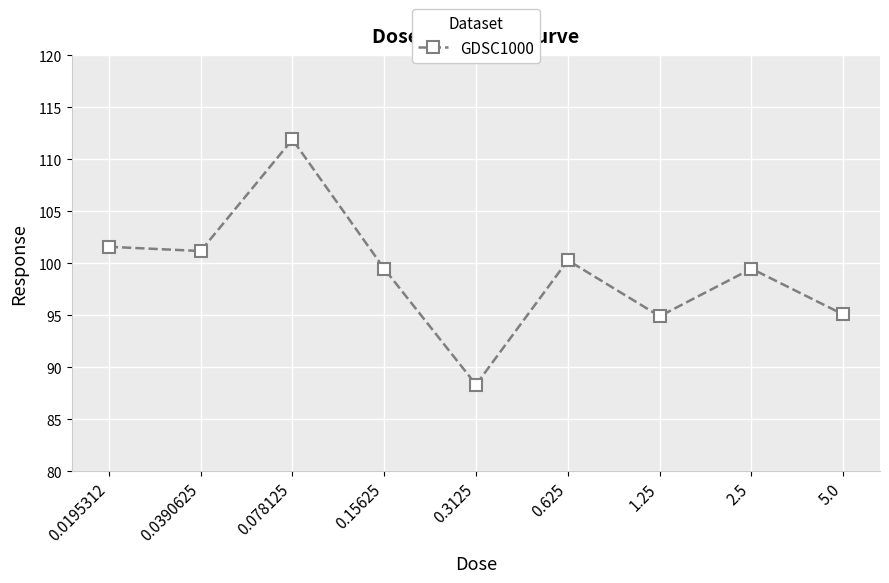

True or false: there are more than 0 points higher than both neighbors.

True